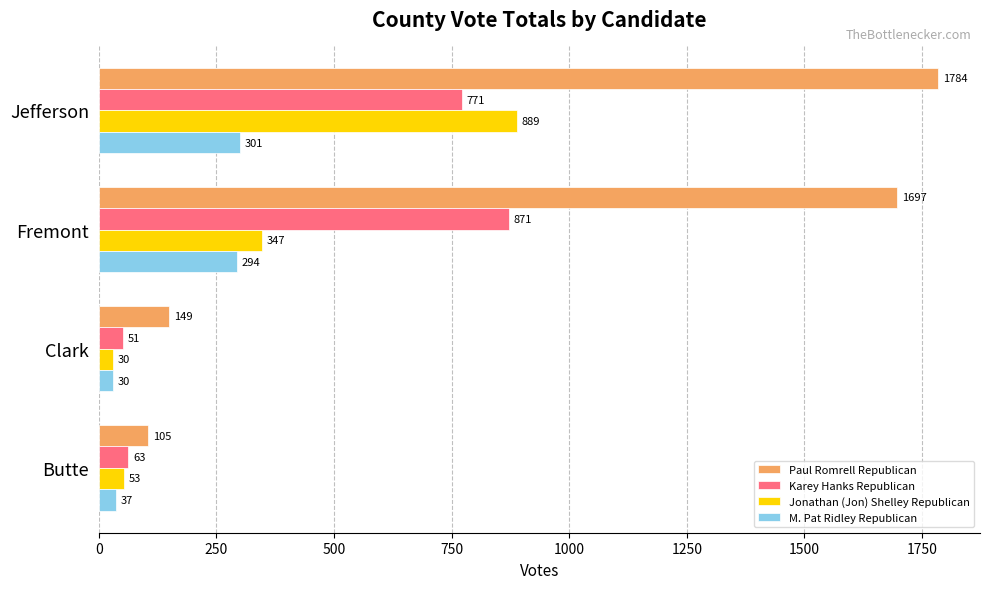

True or false: Paul Romrell Republican has a value of 105 at Butte.

True